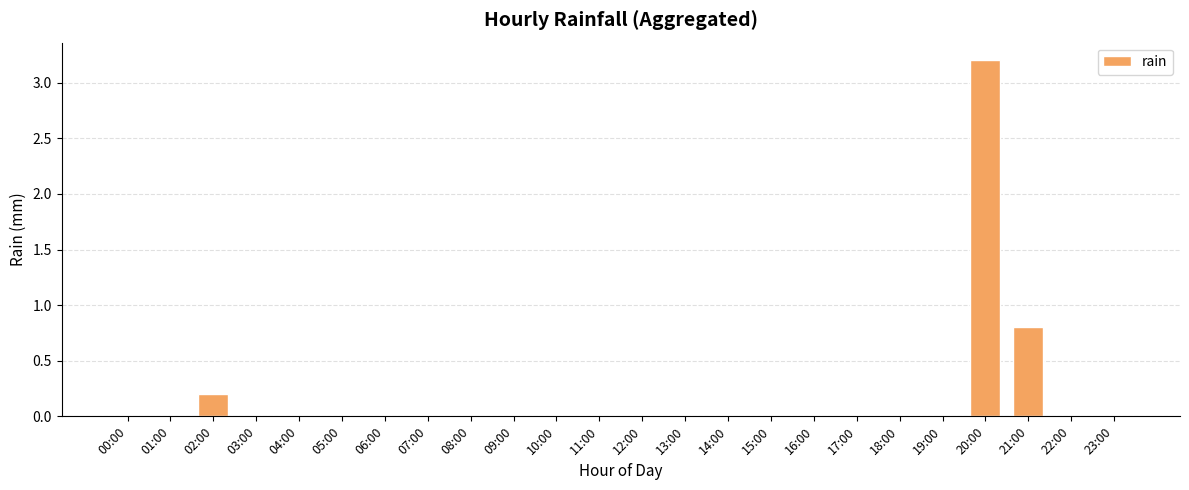

What is the sum of all values?

4.2